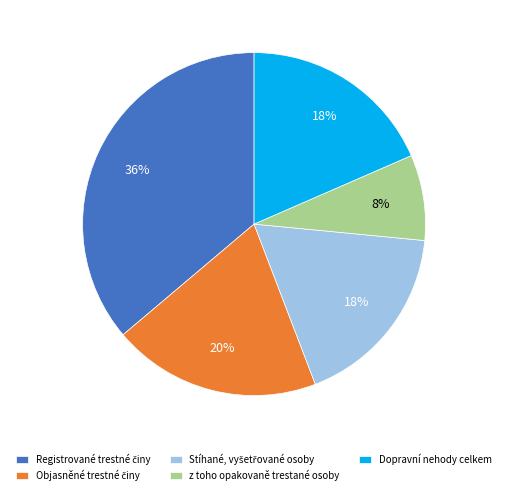

Which category has the smallest portion of the pie?

z toho opakovaně trestané osoby